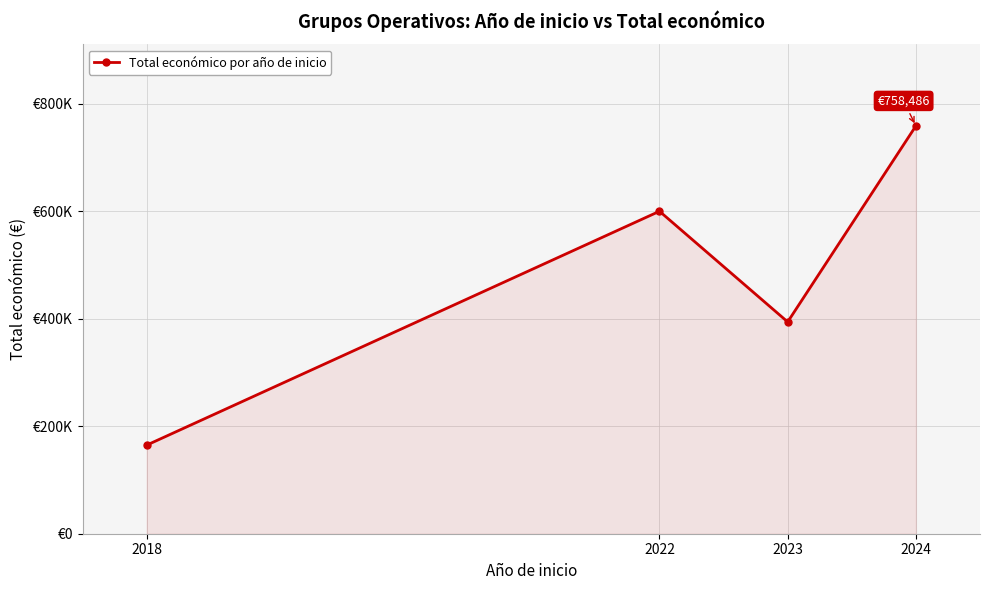

What is the difference between the second highest and minimum values?

435021